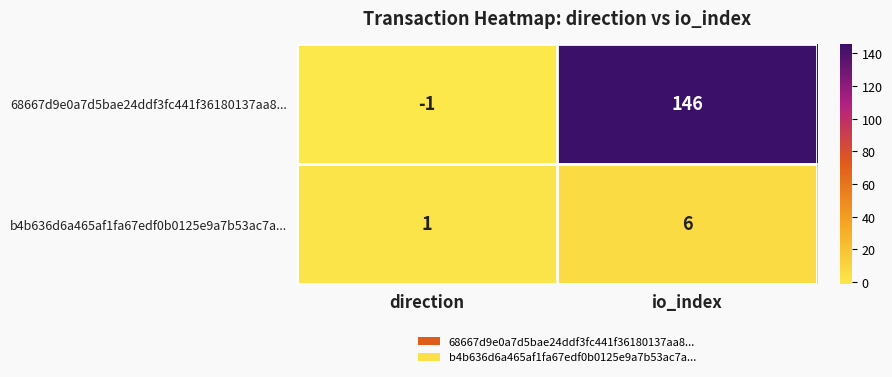

At how many categories does at least one series exceed 127?

1